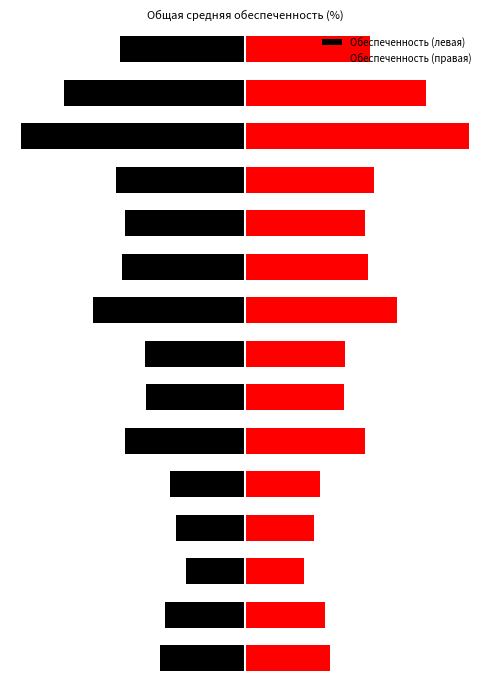

What are all the series names shown in the legend?

Обеспеченность (левая), Обеспеченность (правая)